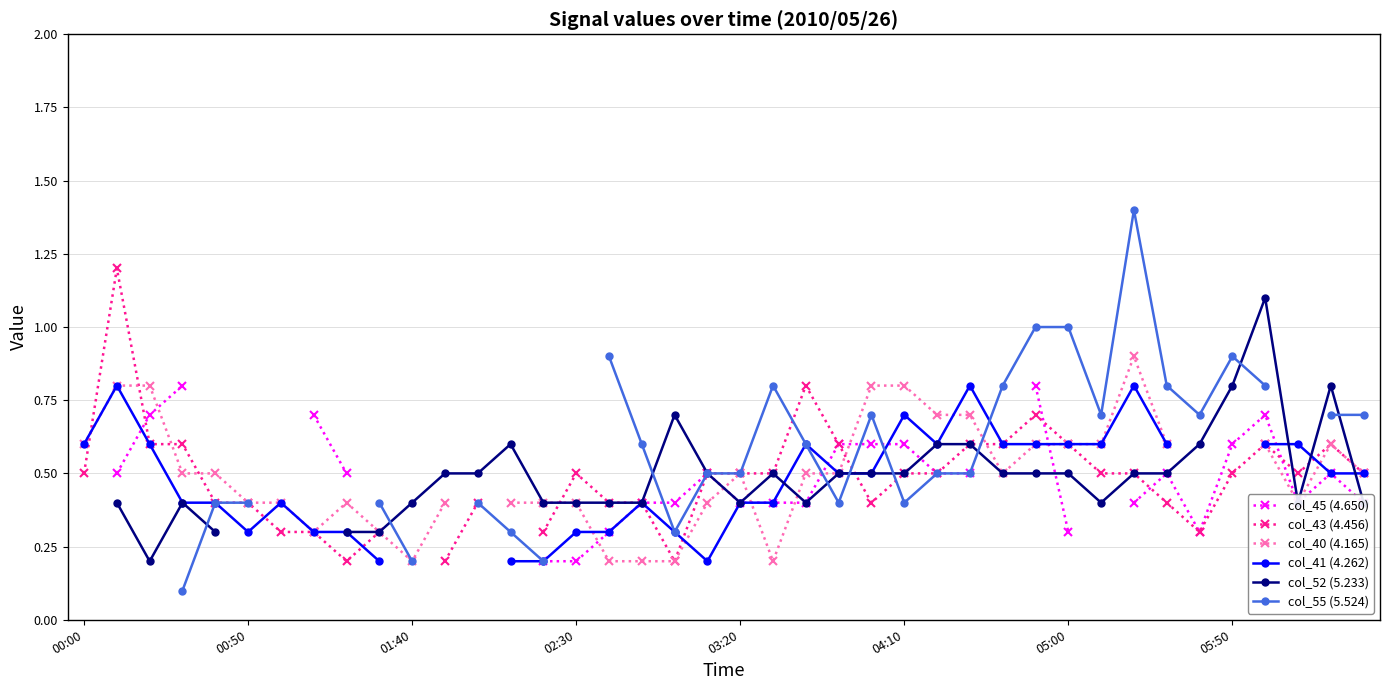

What is the value of the col_52 (5.233) point at the 17th from the left?

0.4